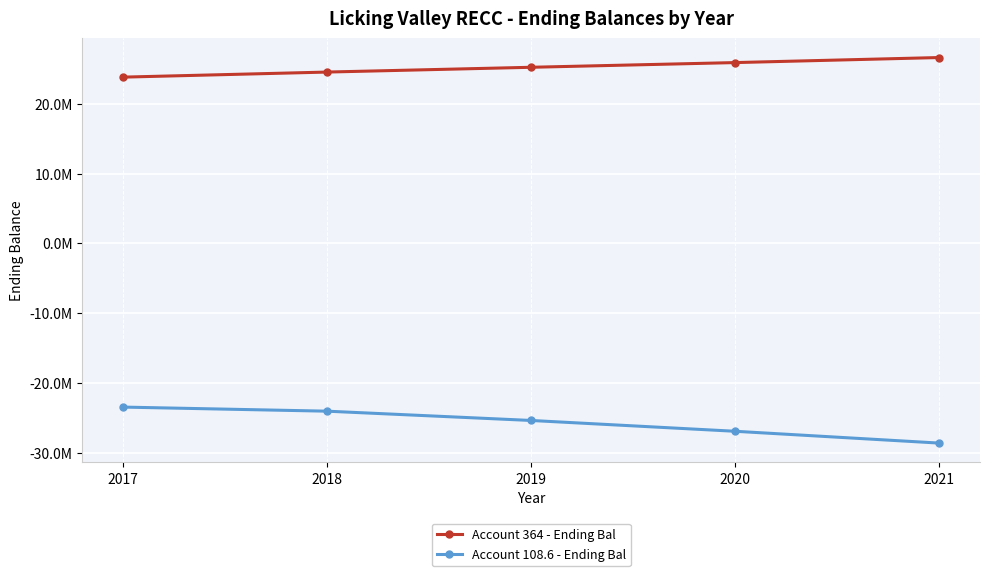

Reading left to right, transcribe all the data shown in this chart.

Account 364 - Ending Bal: 2017=23839830.5	2018=24567074.3	2019=25252522.1	2020=25925675.3	2021=26650150.7
Account 108.6 - Ending Bal: 2017=-23480307.7	2018=-24066857.1	2019=-25399239.3	2020=-26949624.9	2021=-28642952.6